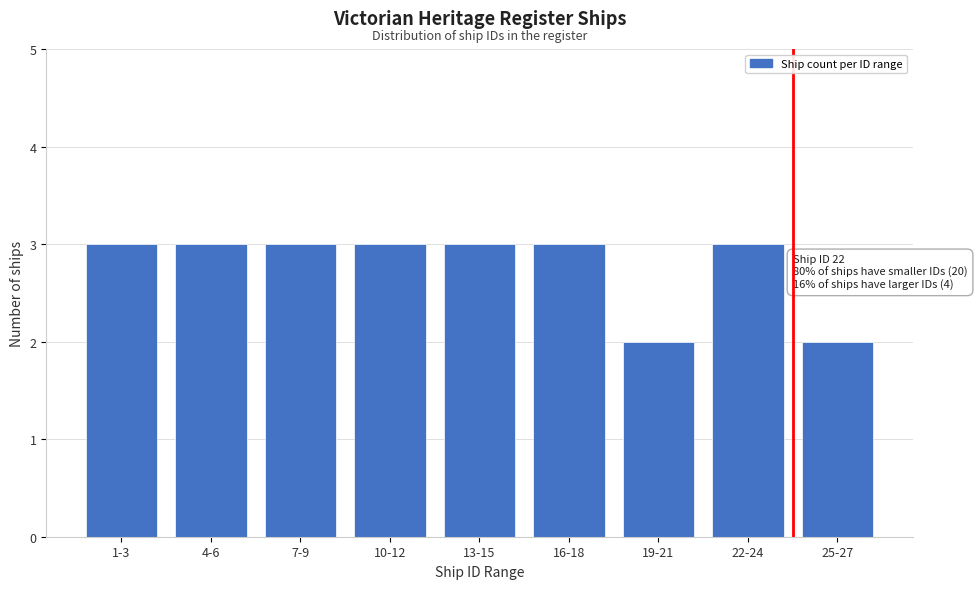

Reading right to left, transcribe all the data shown in this chart.

25-27=2	22-24=3	19-21=2	16-18=3	13-15=3	10-12=3	7-9=3	4-6=3	1-3=3